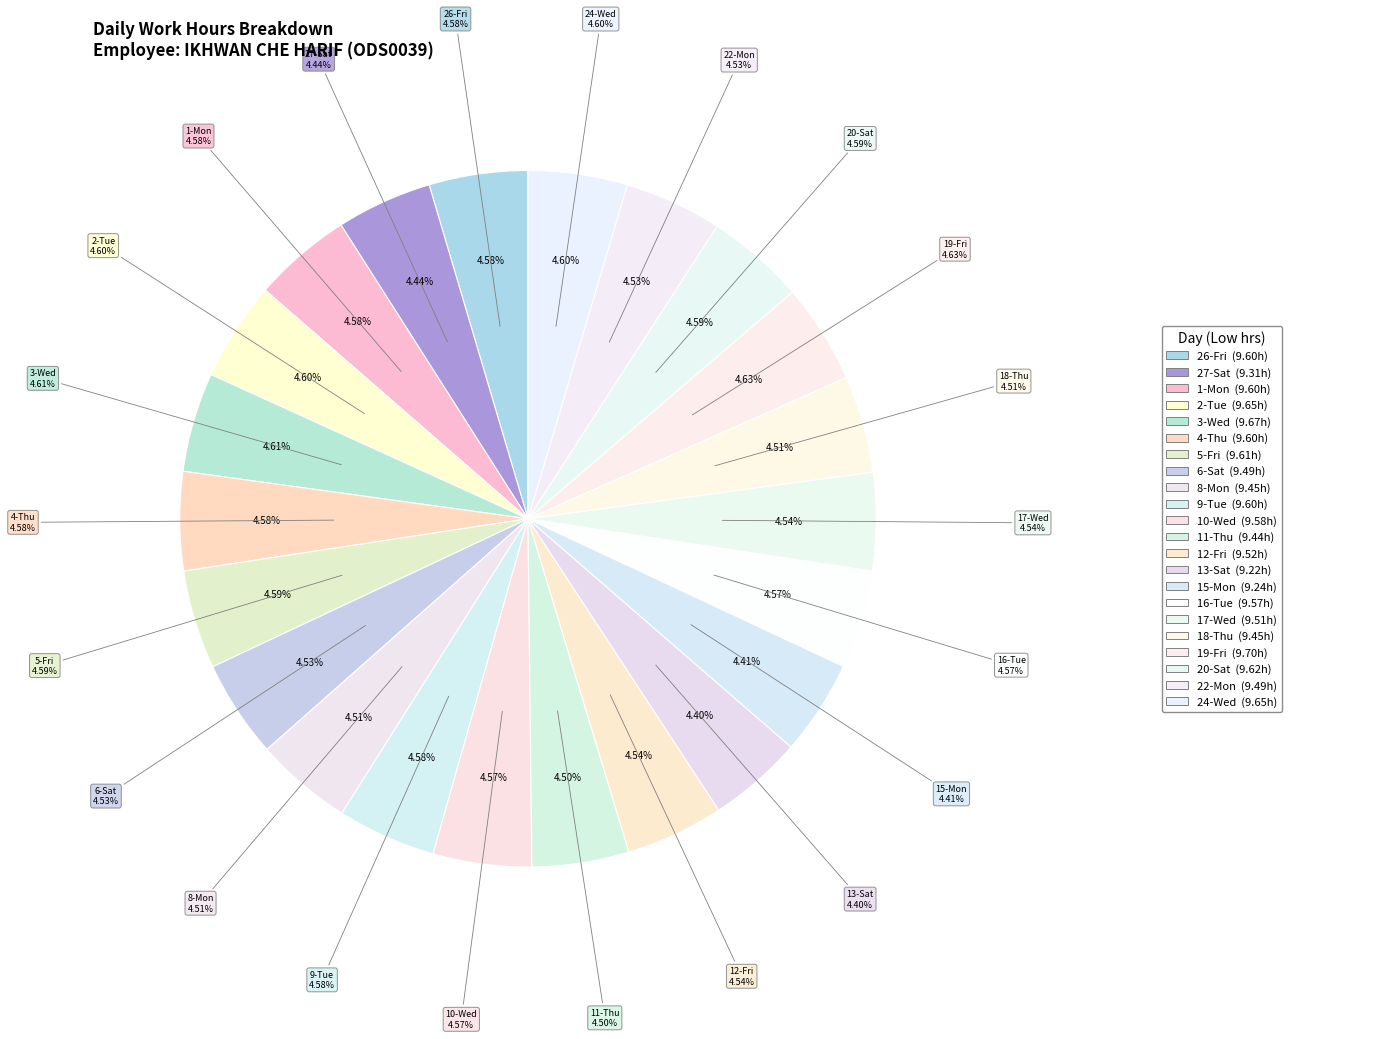

Which has a higher value, 10-Wed or 1-Mon?

1-Mon